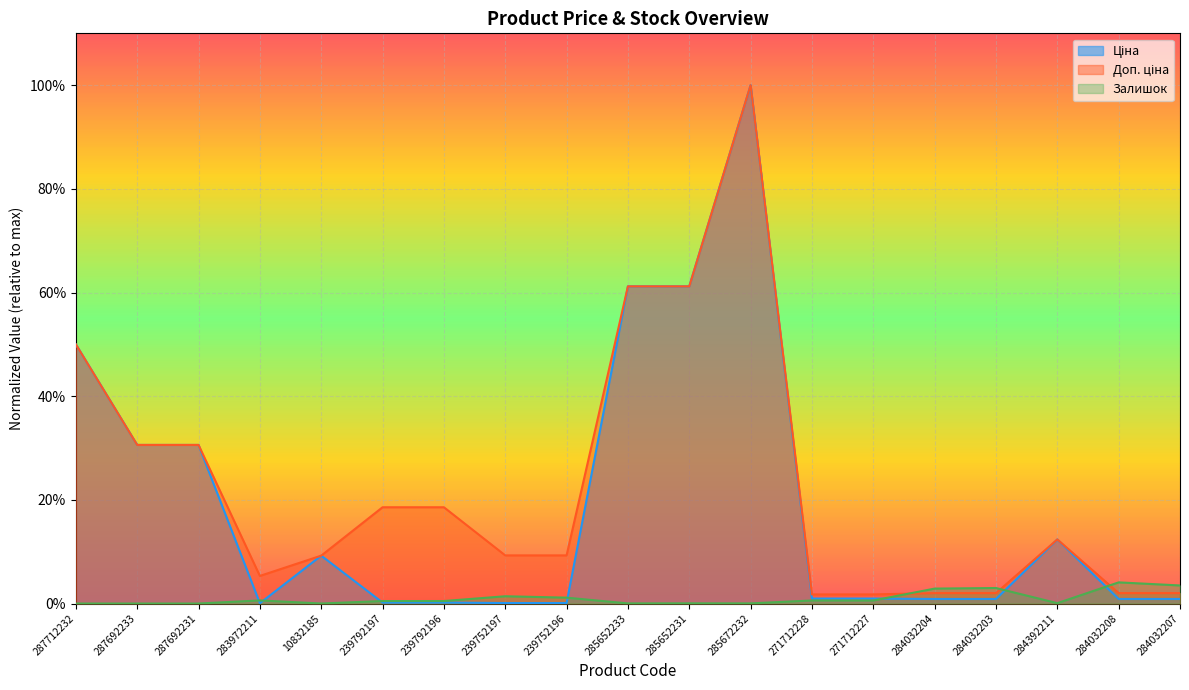

What is the spread (max minus min) of values at 284392211?

0.1